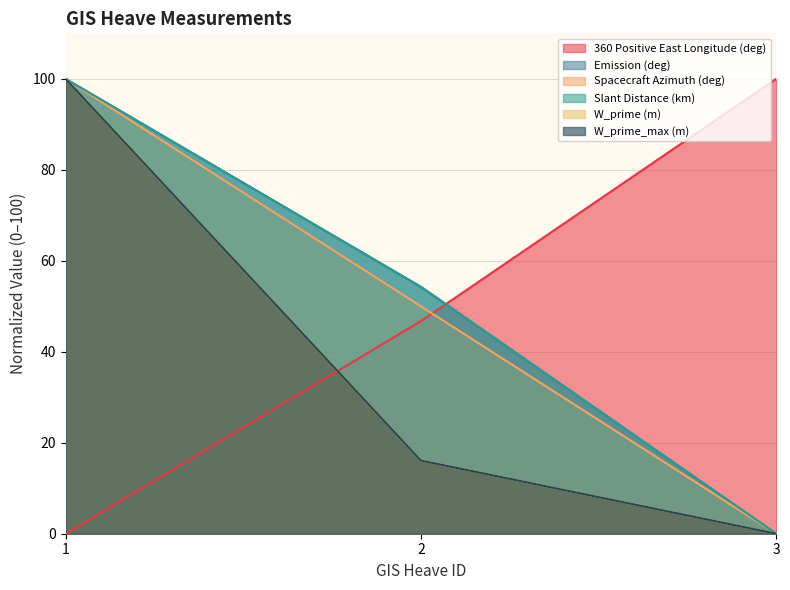

Reading left to right, what are all the values shown in this chart?

360 Positive East Longitude (deg): 0.0	46.7	100.0
Emission (deg): 100.0	54.2	0.0
Spacecraft Azimuth (deg): 100.0	50.0	0.0
Slant Distance (km): 100.0	54.3	0.0
W_prime (m): 100.0	16.1	0.0
W_prime_max (m): 100.0	16.1	0.0